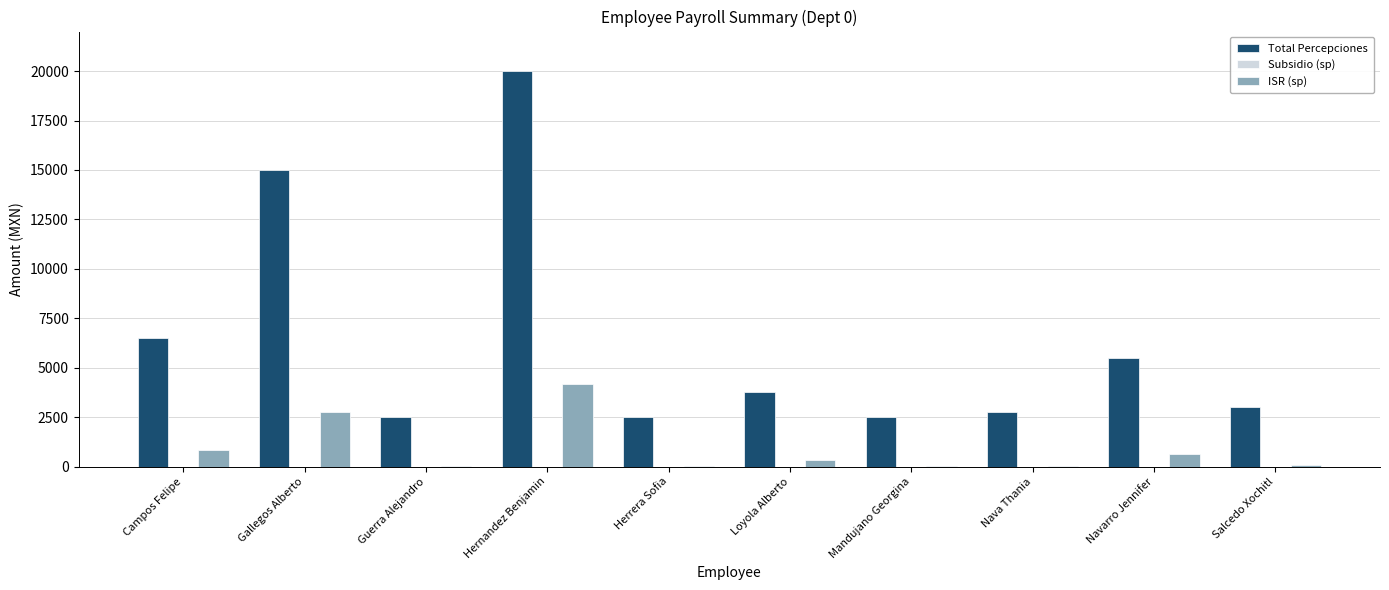

The ISR (sp) series shows 5625.7 at Hernandez Benjamin. True or false?

False